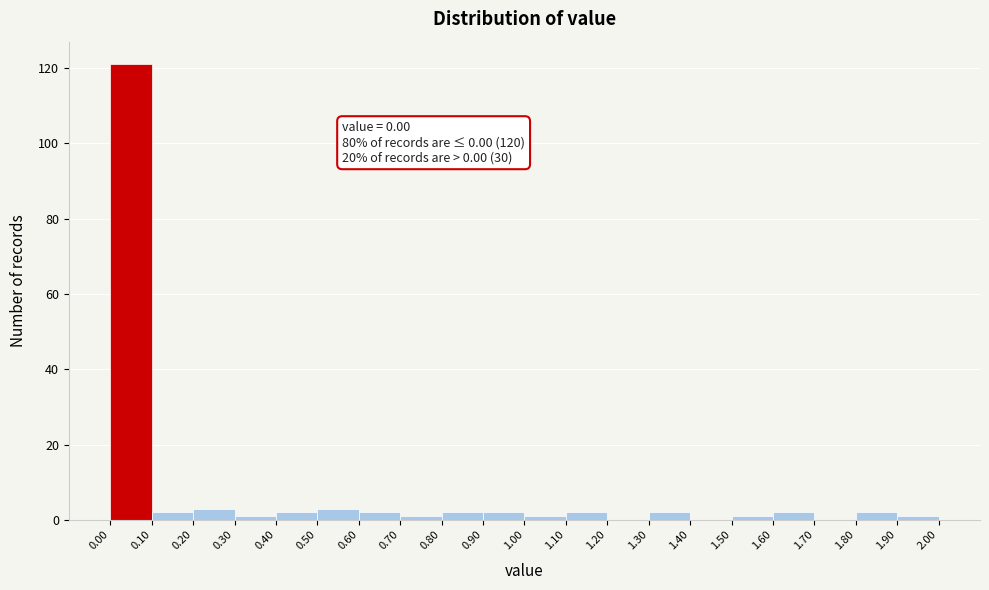

Which range on the x-axis has the tallest bar?

0.00 to 0.10